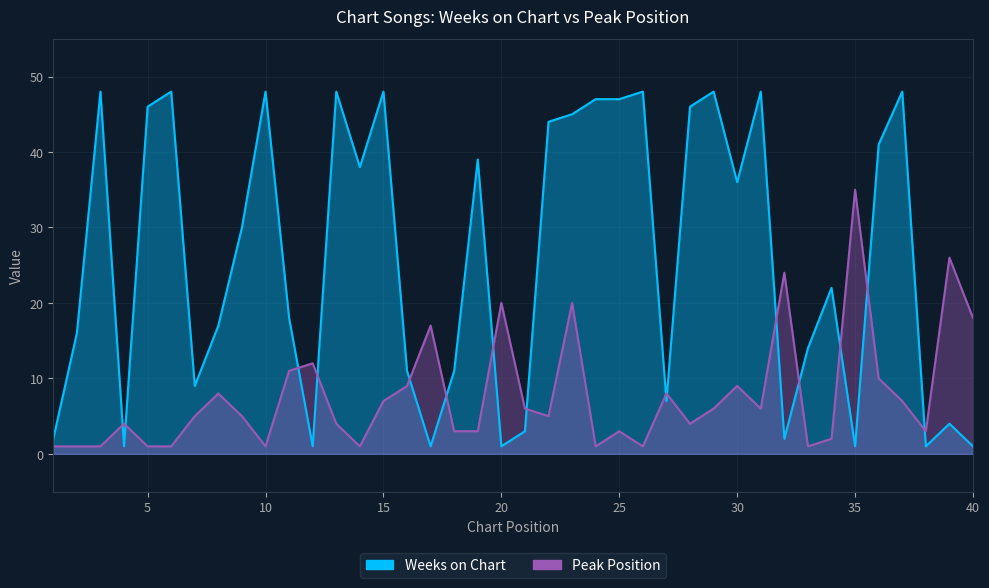

Which label corresponds to the largest value in the chart?

3